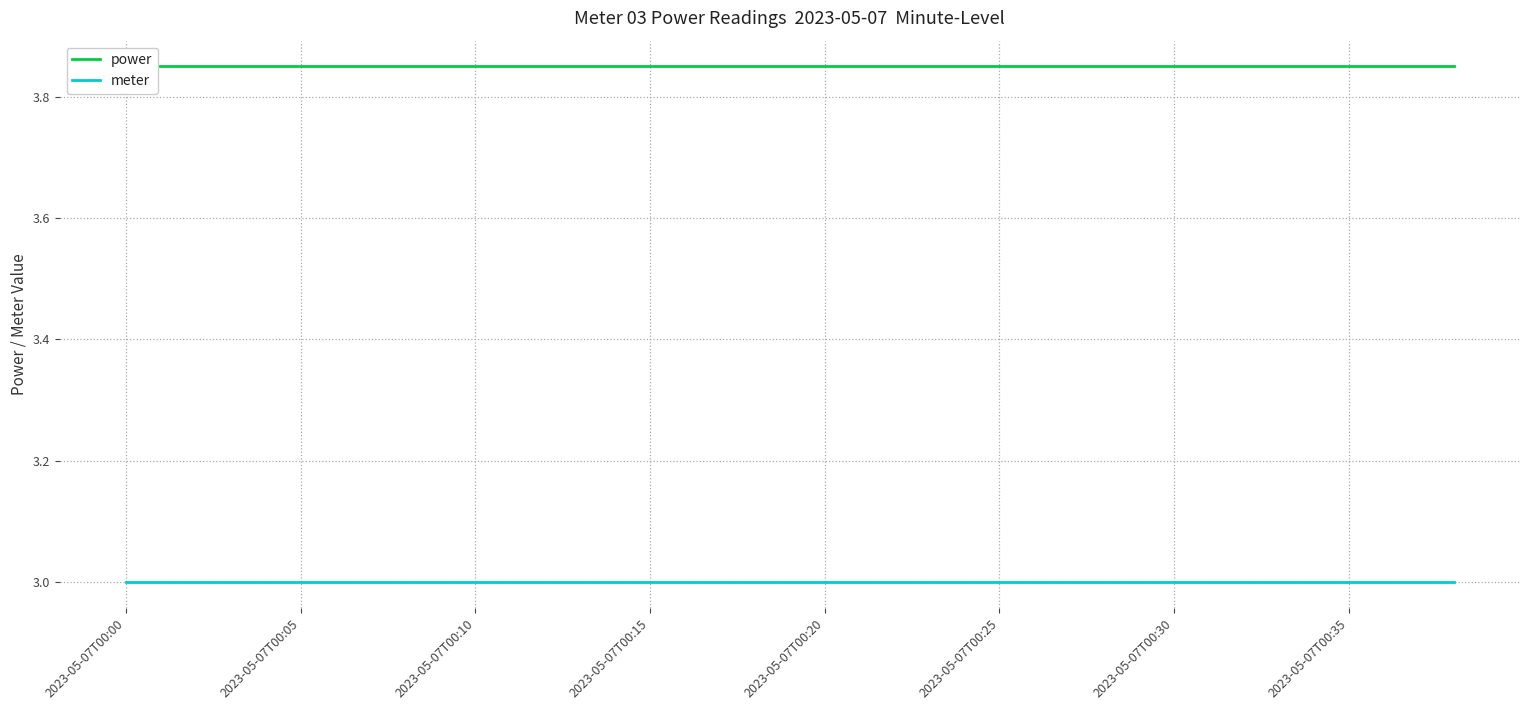

True or false: meter and power cross at least once.

False